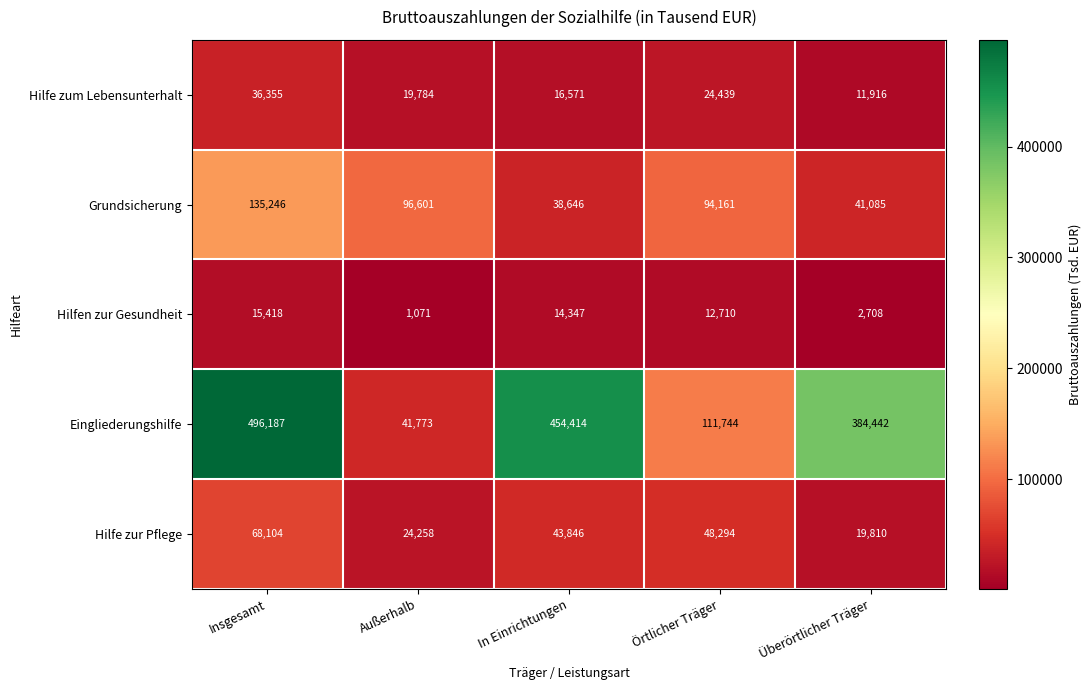

At which category is the sum across all series the highest?

Insgesamt